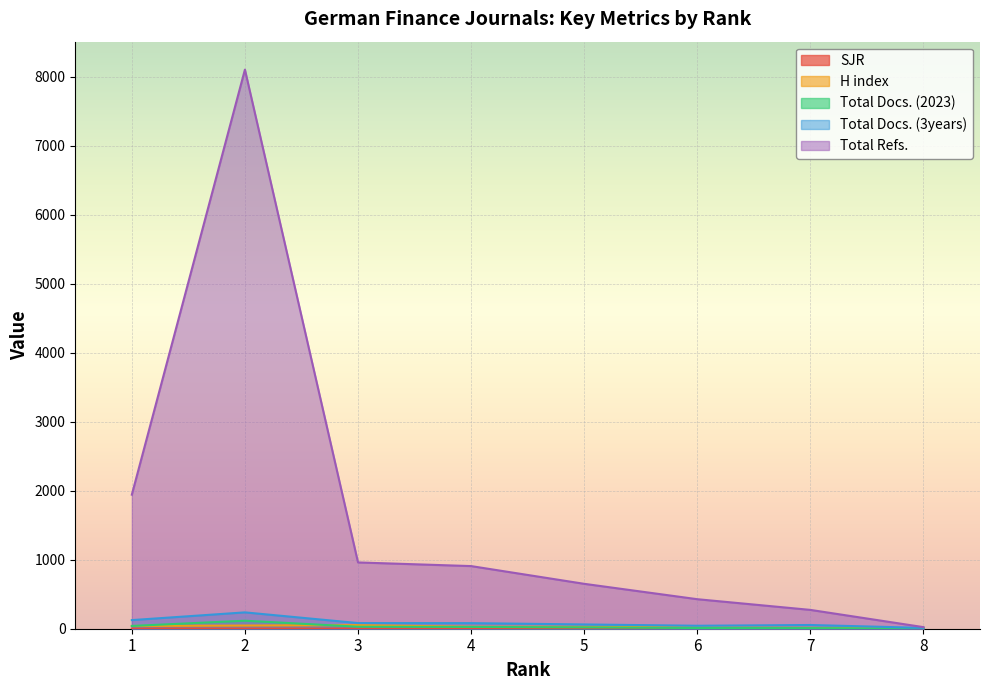

At which label does H index first exceed 29?

1